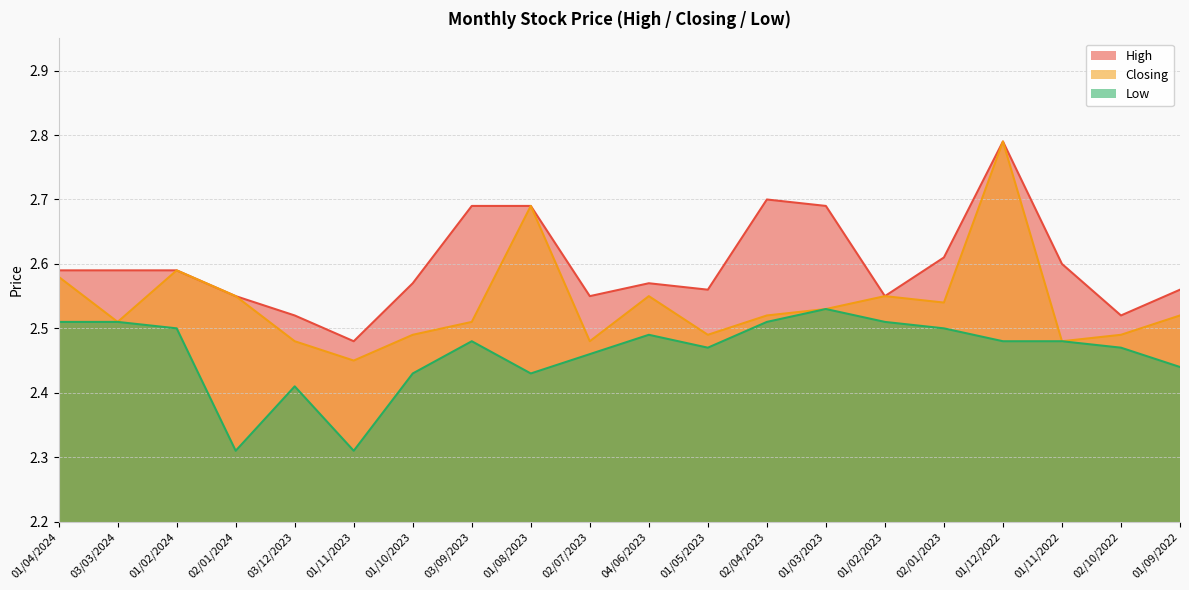

What is the sum of the High values at 02/01/2023 and 02/10/2022?

5.1